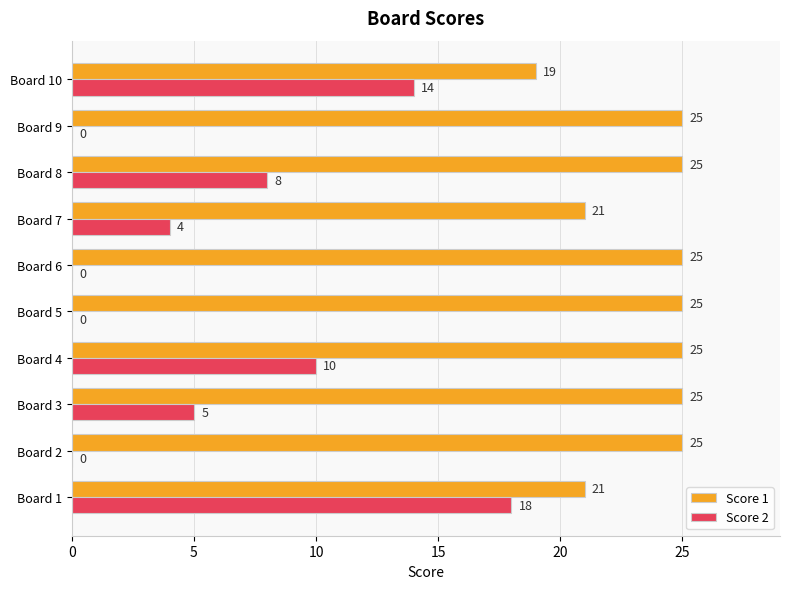

What are all the series names shown in the legend?

Score 1, Score 2